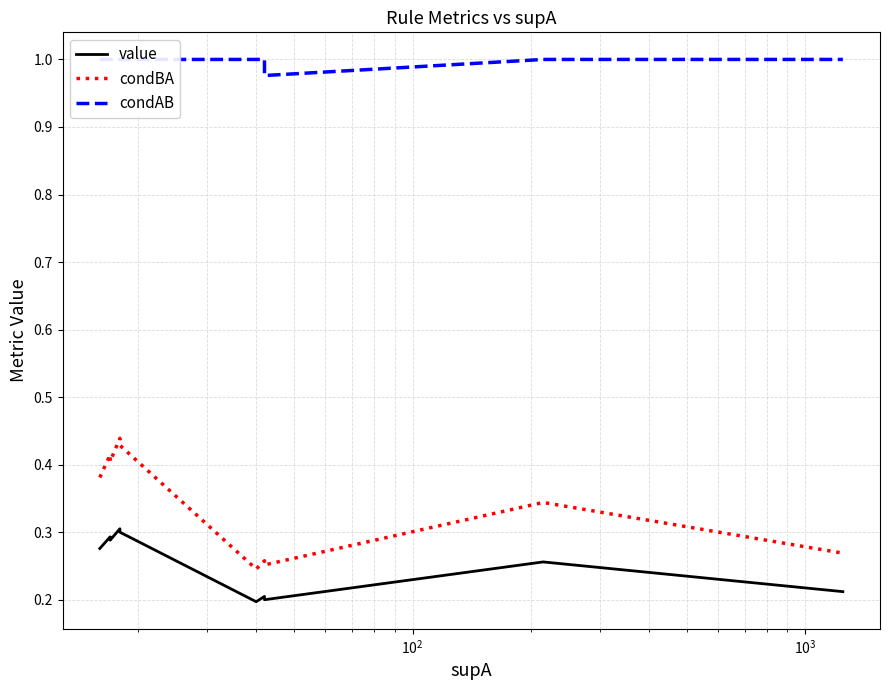

How many lines are shown in the chart?

3